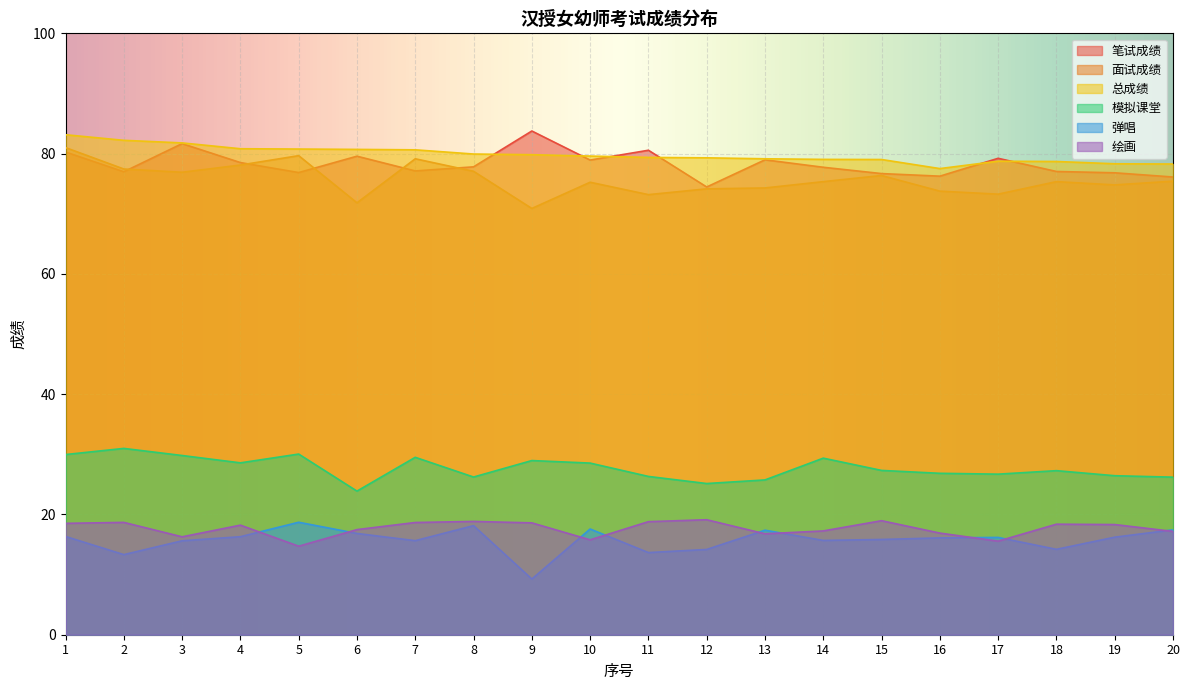

How many lines are shown in the chart?

6